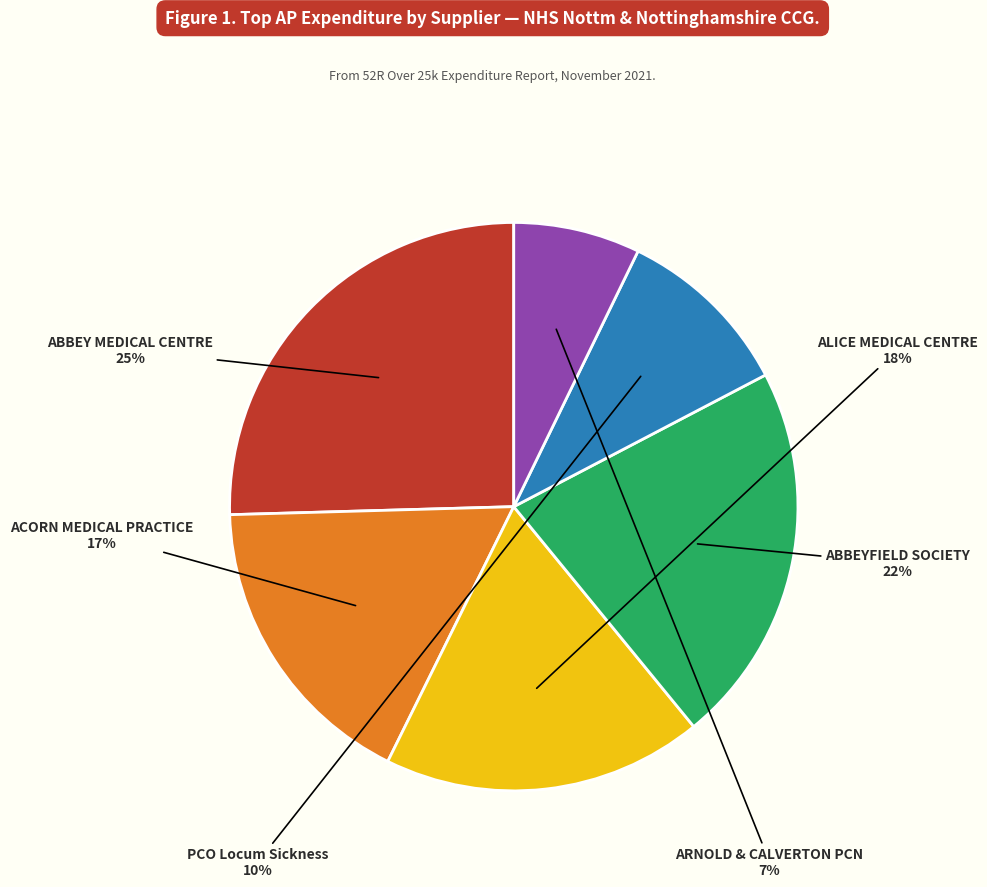

To the nearest percent, what is the average slice percentage?

17%